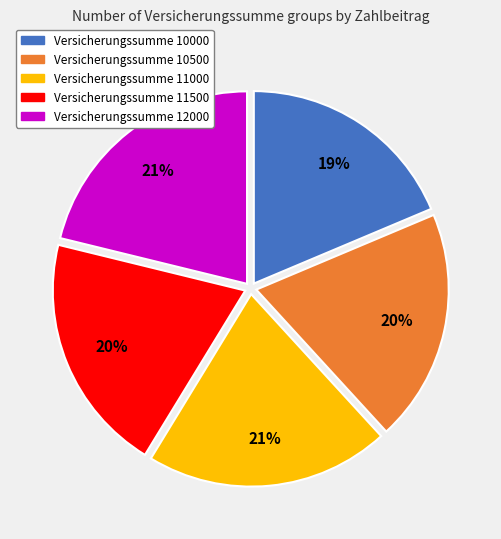

Is it true that Versicherungssumme 10000 is 19% of the pie?

True